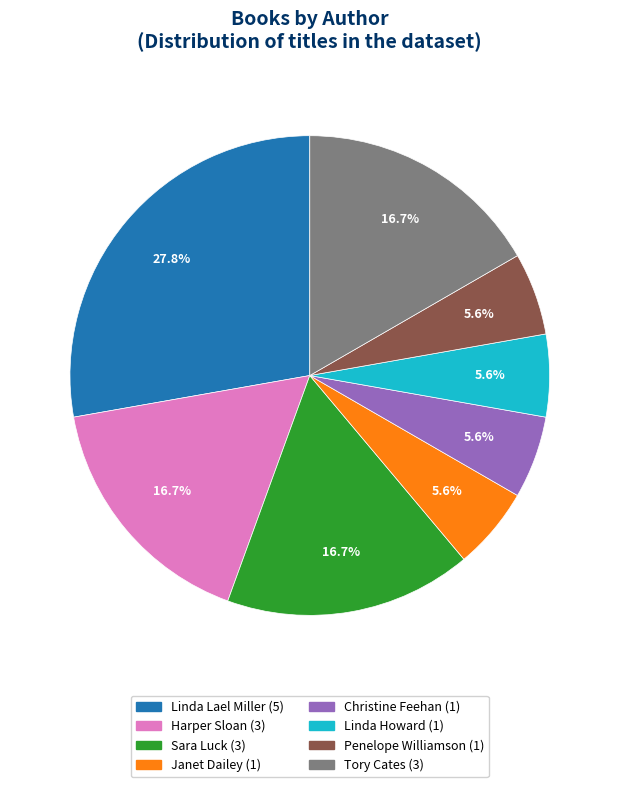

Does Janet Dailey account for over 50% of the chart?

No